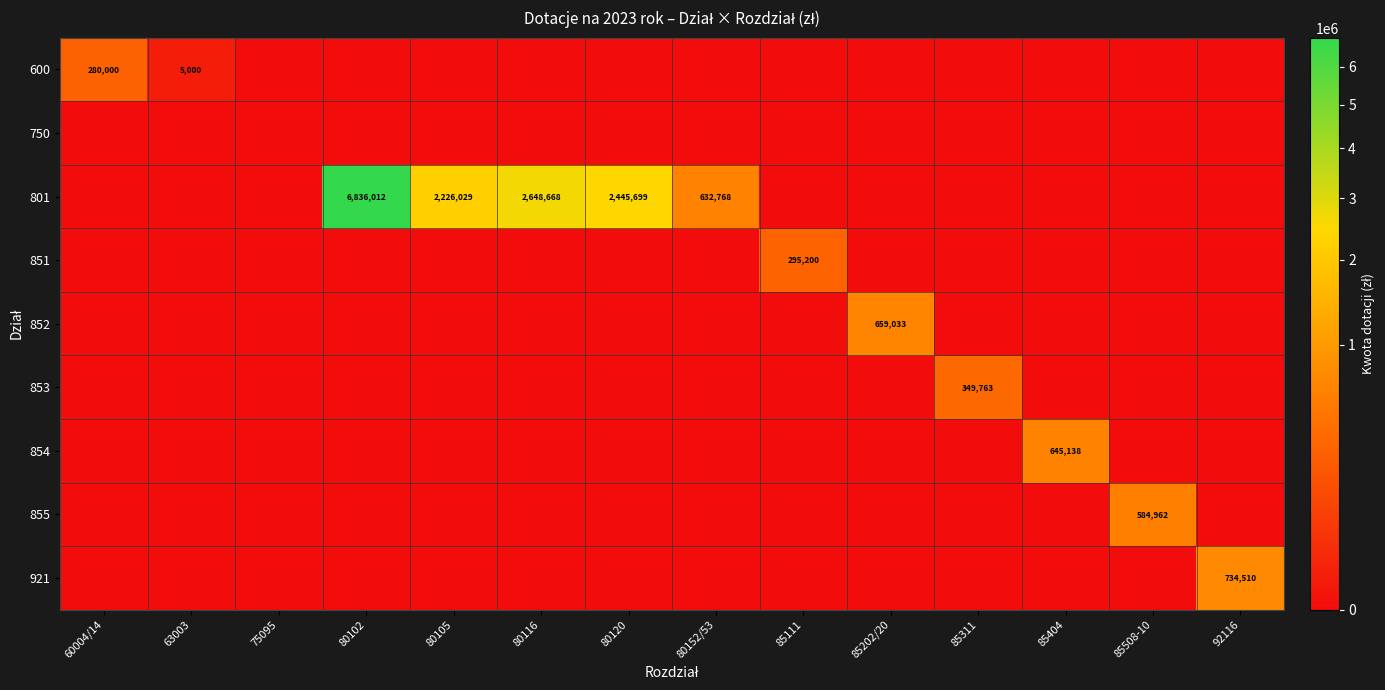

How many series are shown in this chart?

9